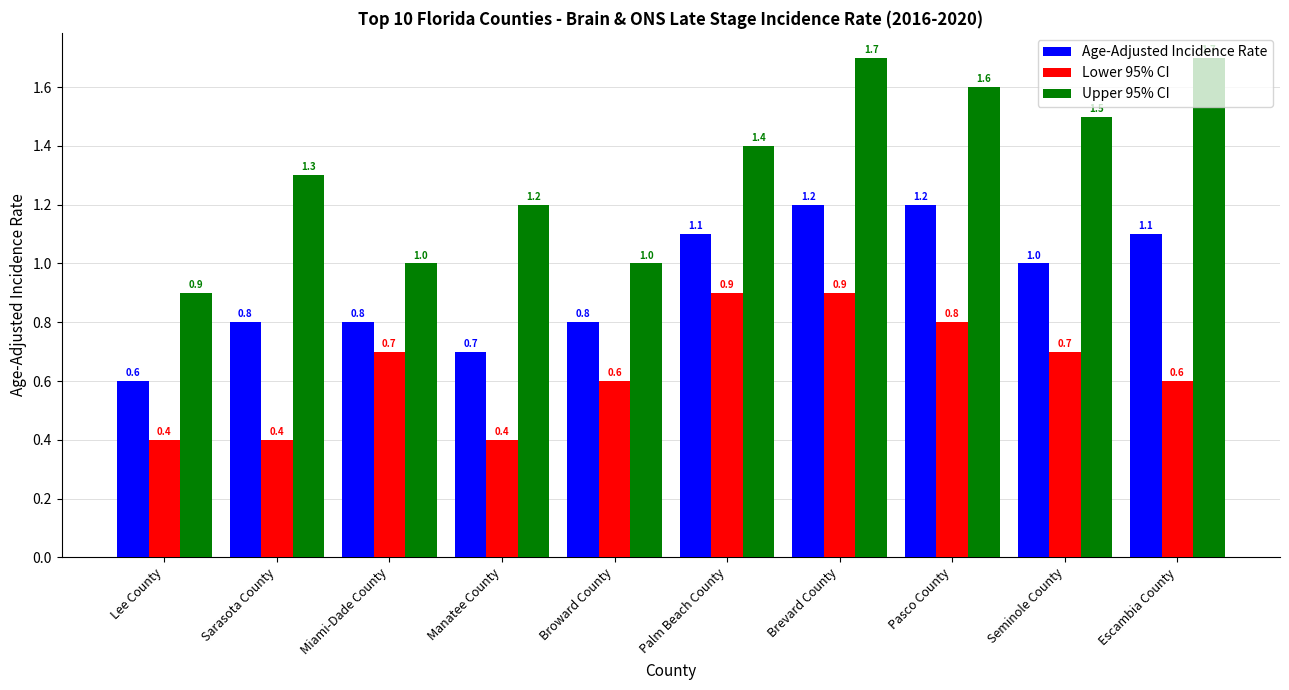

What is the label of the 7th bar from the right?

Manatee County